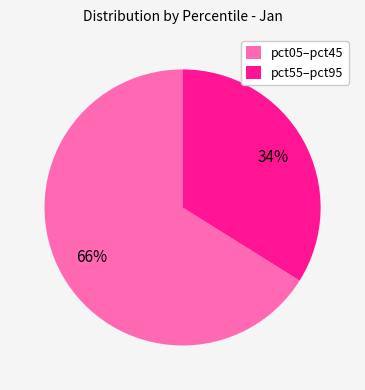

How many segments does this pie chart have?

2